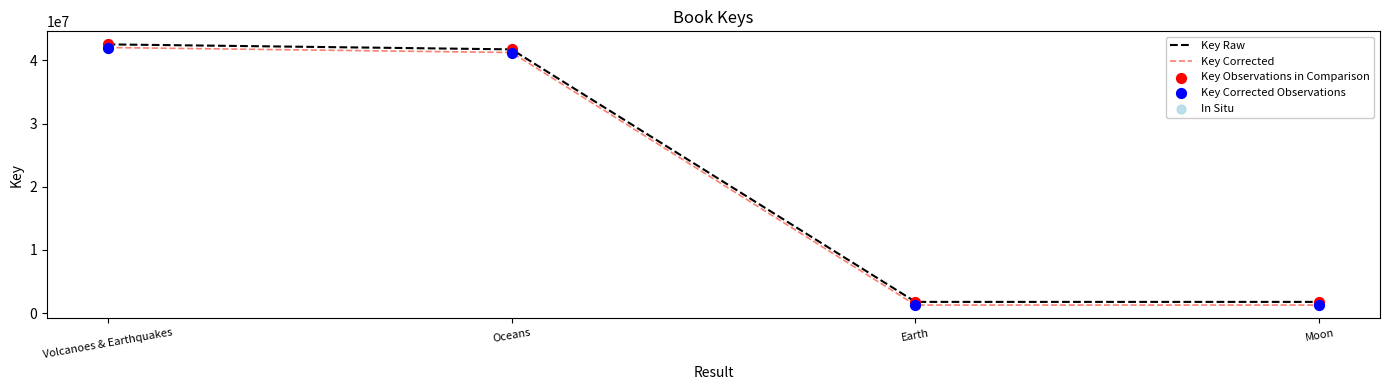

Which series reaches the minimum Y coordinate?

Key Corrected